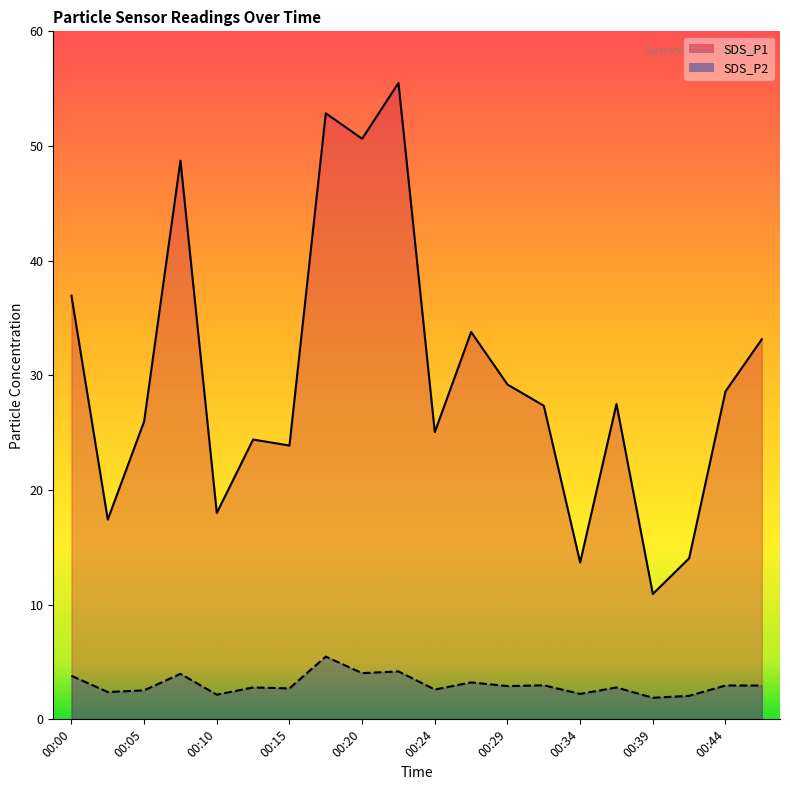

At which category does the chart reach its minimum across all series?

00:39